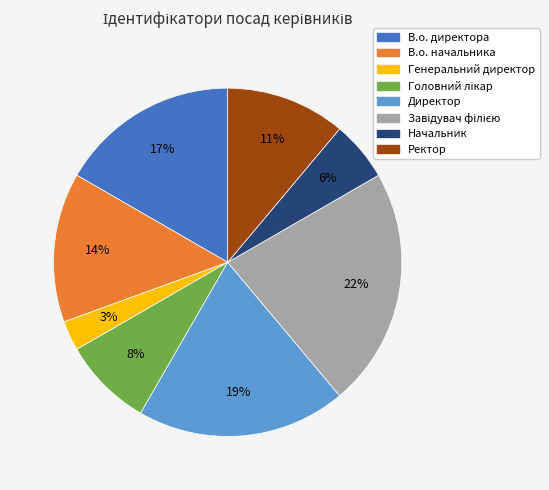

The Генеральний директор slice represents 3% of the pie. True or false?

True